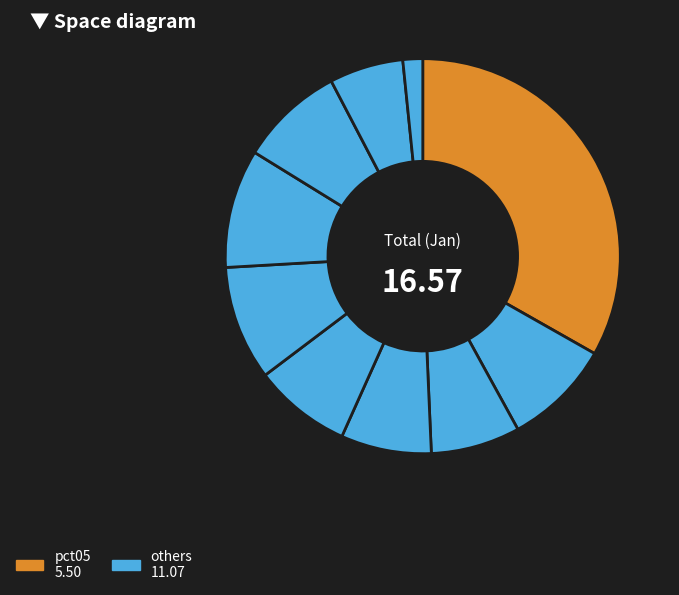

Rank the categories by value from lowest to highest.

pct95, pct85, pct25, pct35, pct45, pct75, pct15, pct55, pct65, pct05